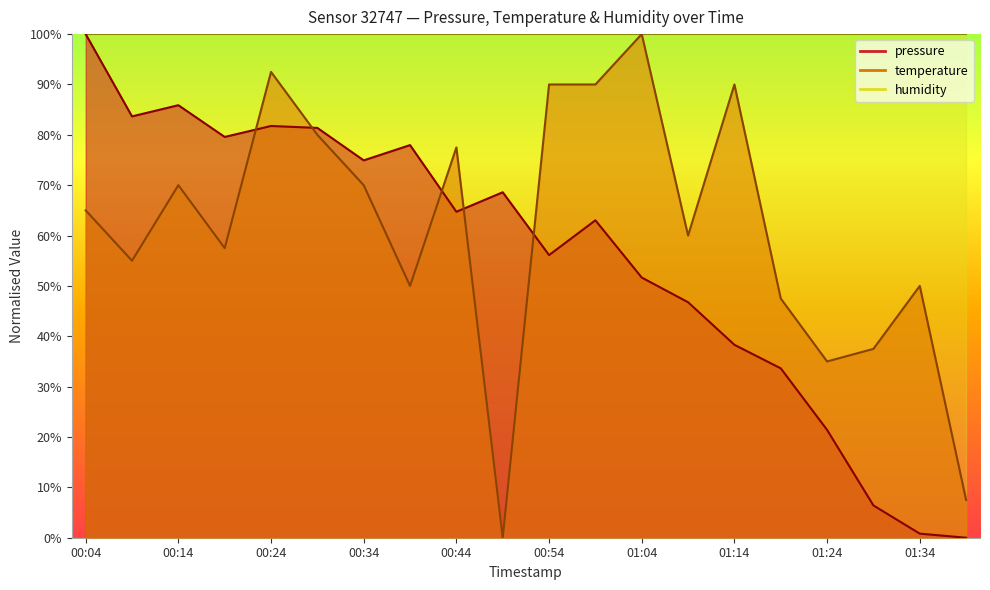

What position from the left is 2024-02-21T01:09?

14